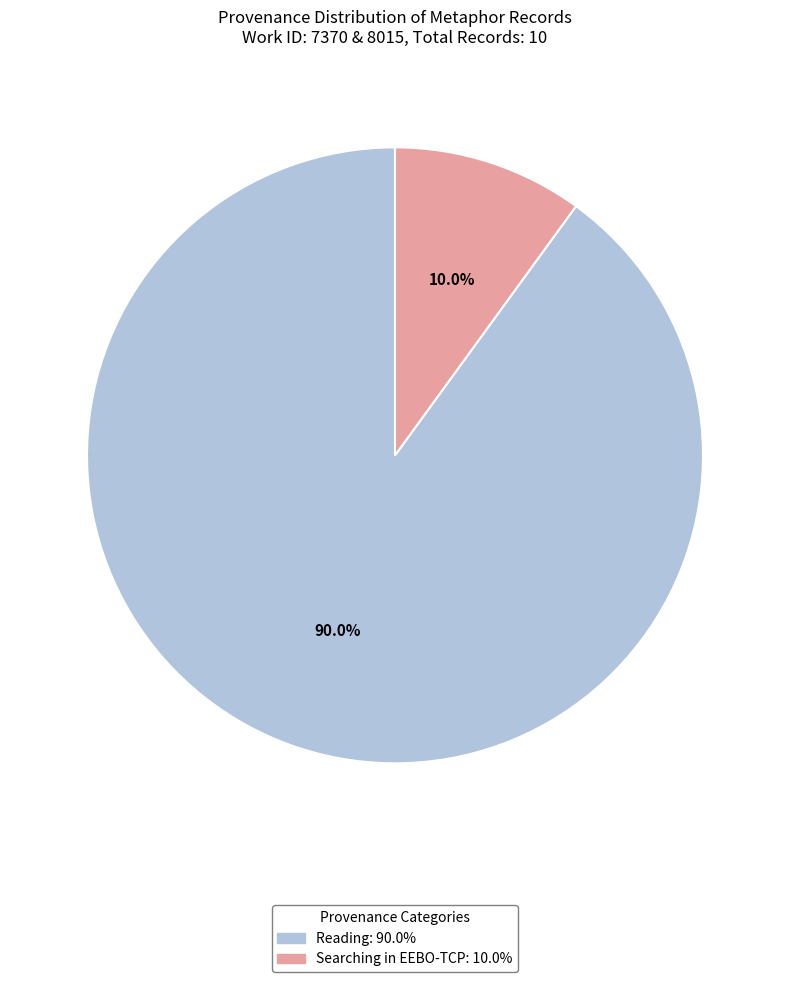

Which category has the smallest portion of the pie?

Searching in EEBO-TCP: 10.0%